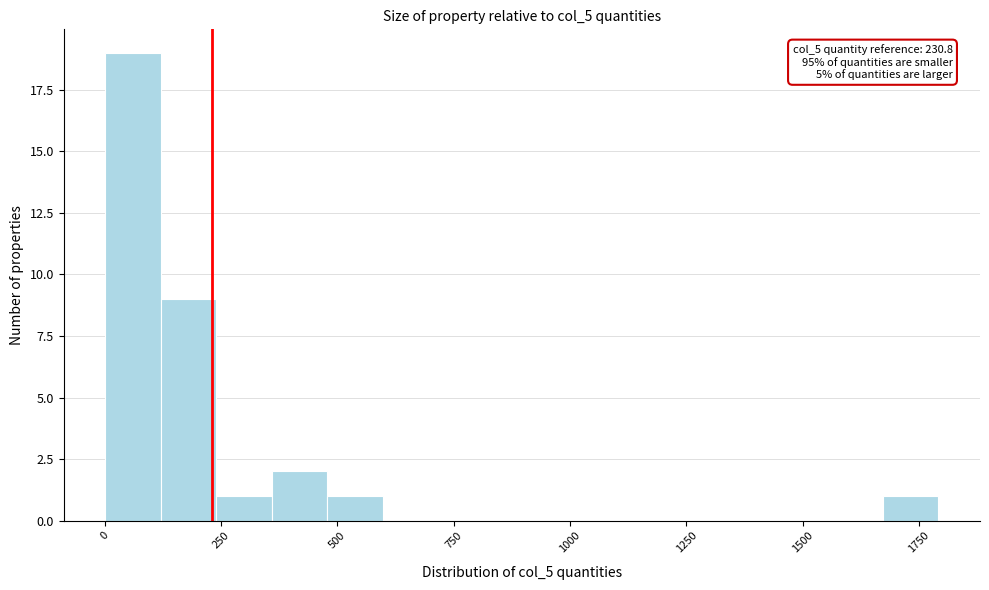

Read against the x-axis, roughly where is the centre of the tallest bar?

50